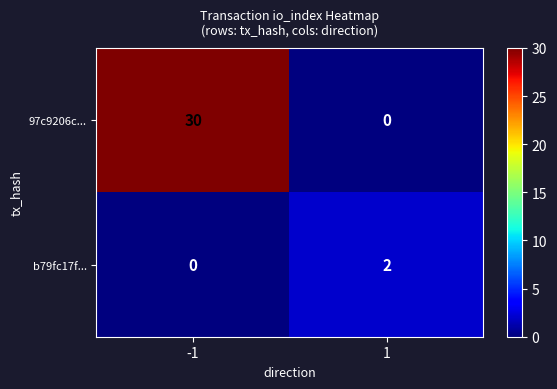

What is the total value across all series at -1?

30